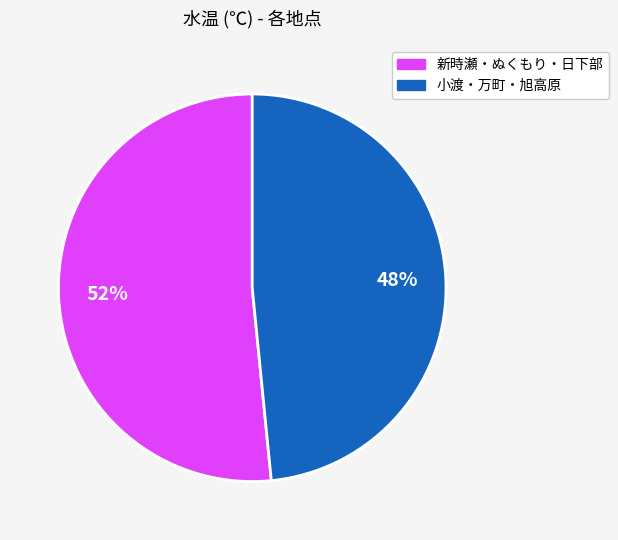

Is there any slice that represents more than half of the pie?

Yes